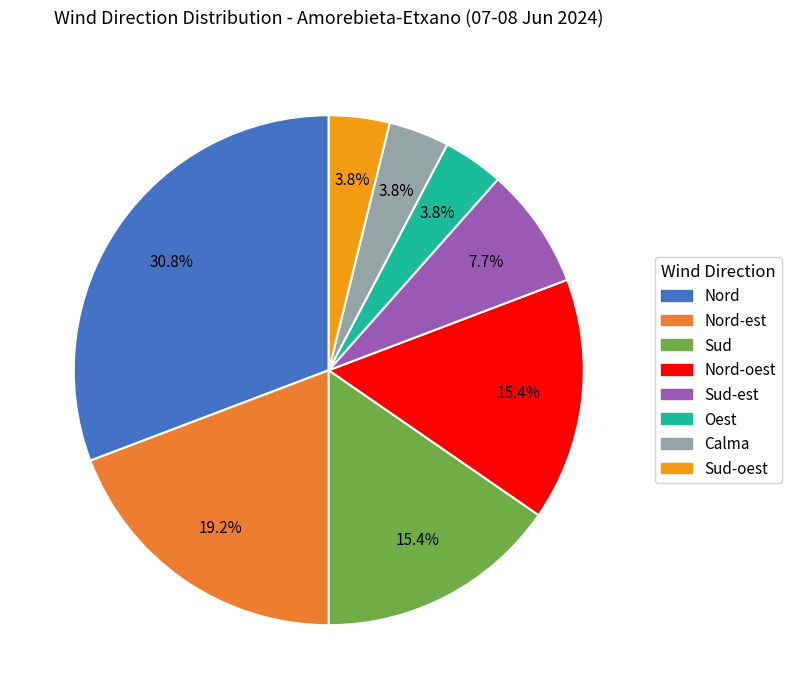

Does any single category account for the majority?

No